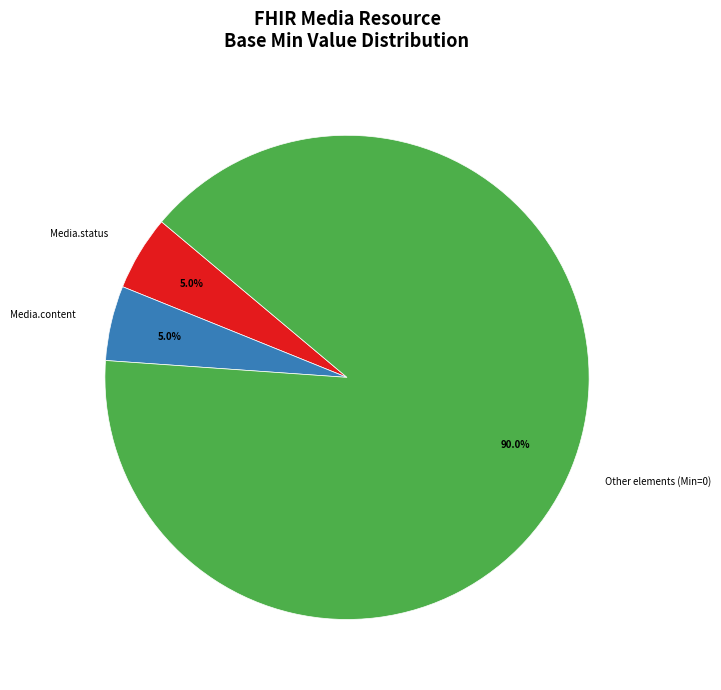

What portion of the pie excludes Other elements (Min=0)?

10.0%